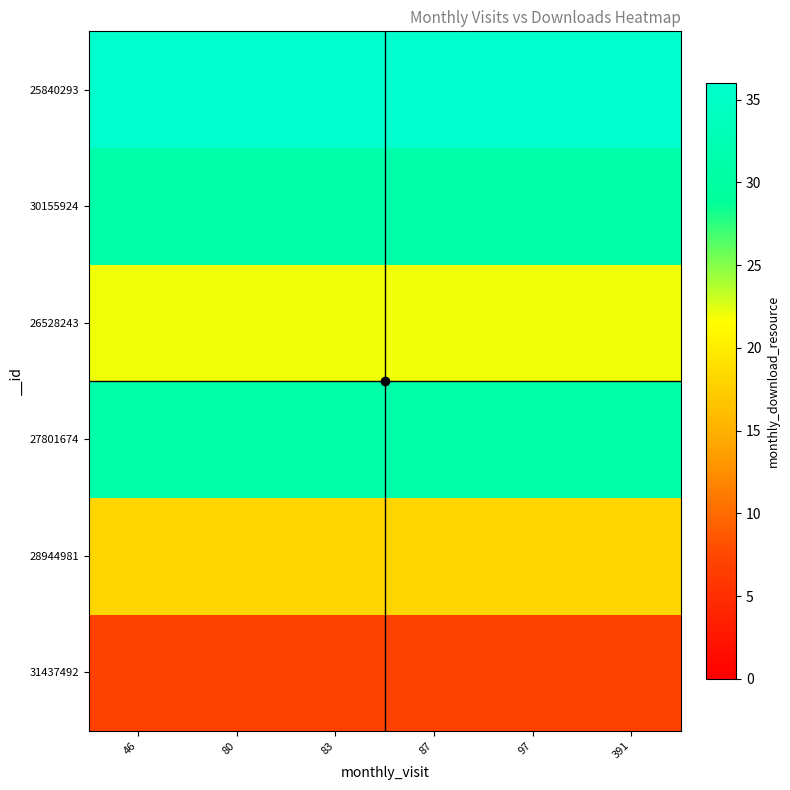

Reading left to right, transcribe all the data shown in this chart.

31437492: 46=7	80=7	83=7	87=7	97=7	391=7
28944981: 46=18	80=18	83=18	87=18	97=18	391=18
27801674: 46=31	80=31	83=31	87=31	97=31	391=31
26528243: 46=22	80=22	83=22	87=22	97=22	391=22
30155924: 46=31	80=31	83=31	87=31	97=31	391=31
25840293: 46=36	80=36	83=36	87=36	97=36	391=36